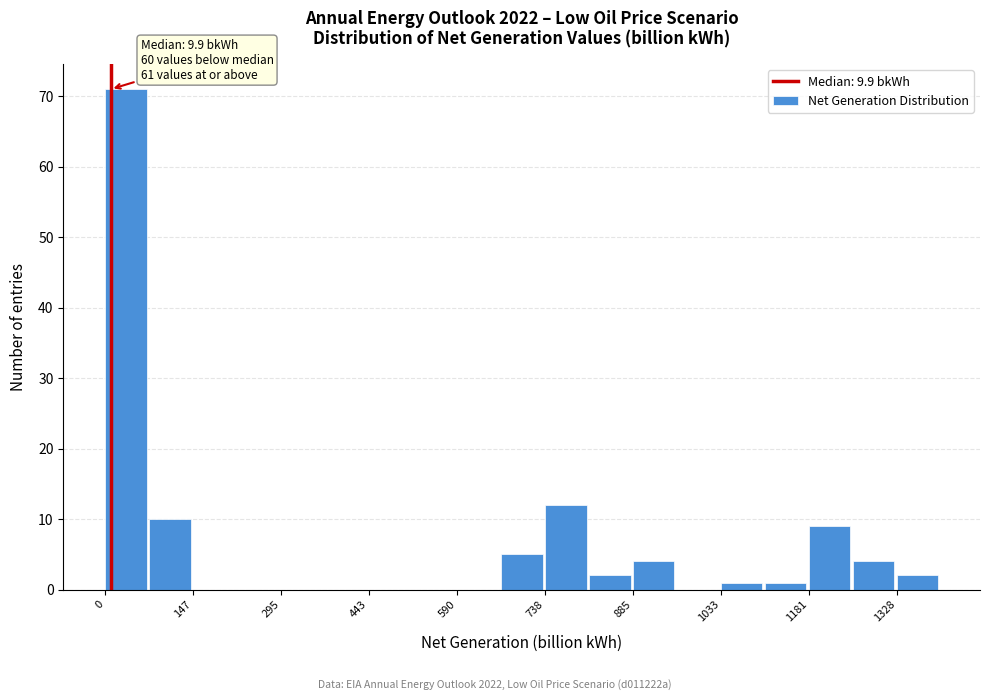

Read against the x-axis, roughly where is the centre of the tallest bar?

40